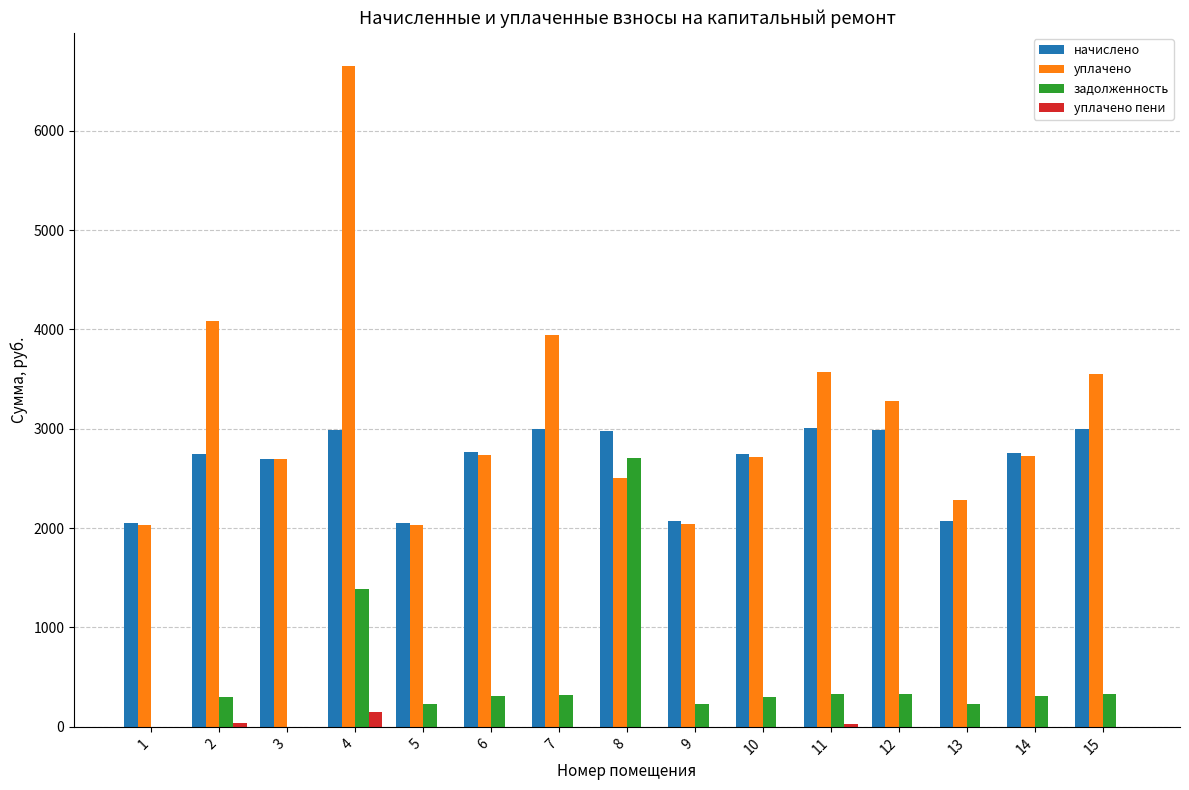

Does the chart contain stacked bars?

No